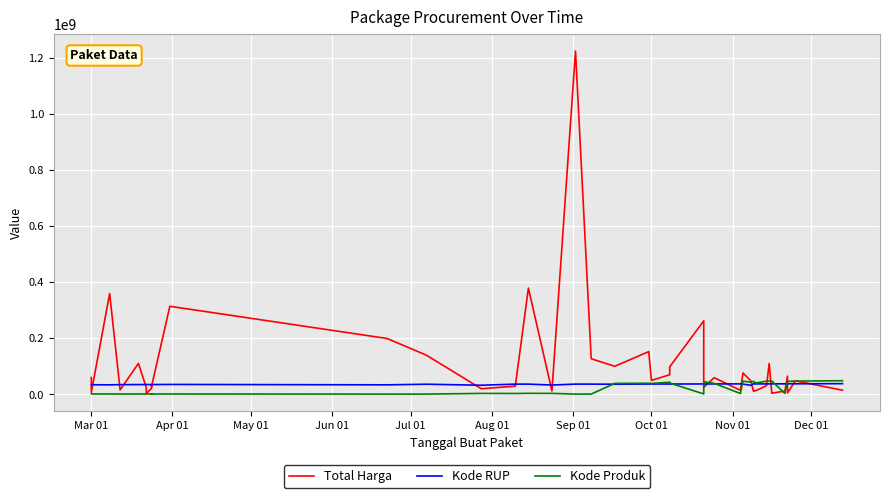

Is this an area chart (filled region under the line)?

No